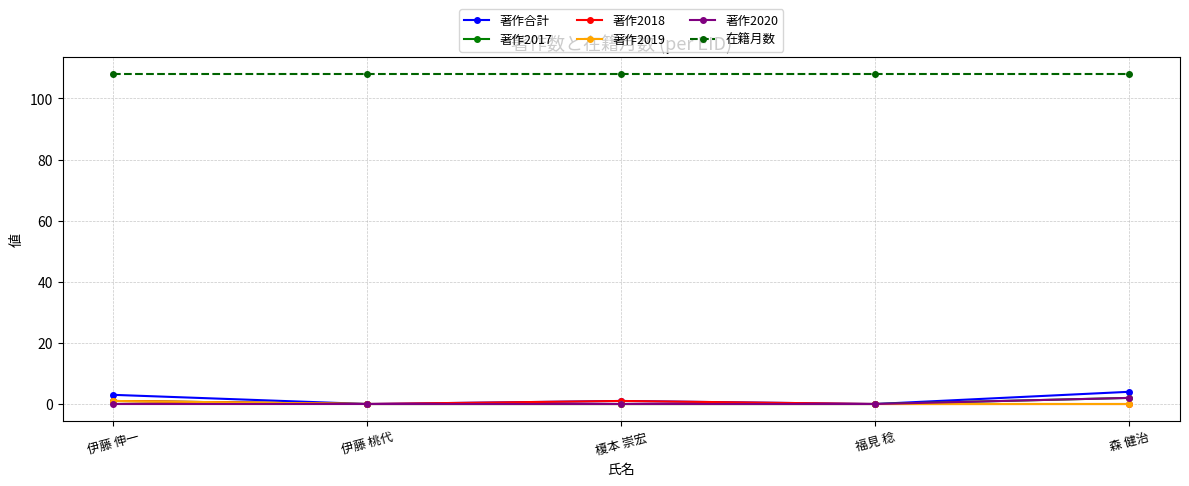

True or false: 著作2020 has more than 1 points higher than both neighbors.

False